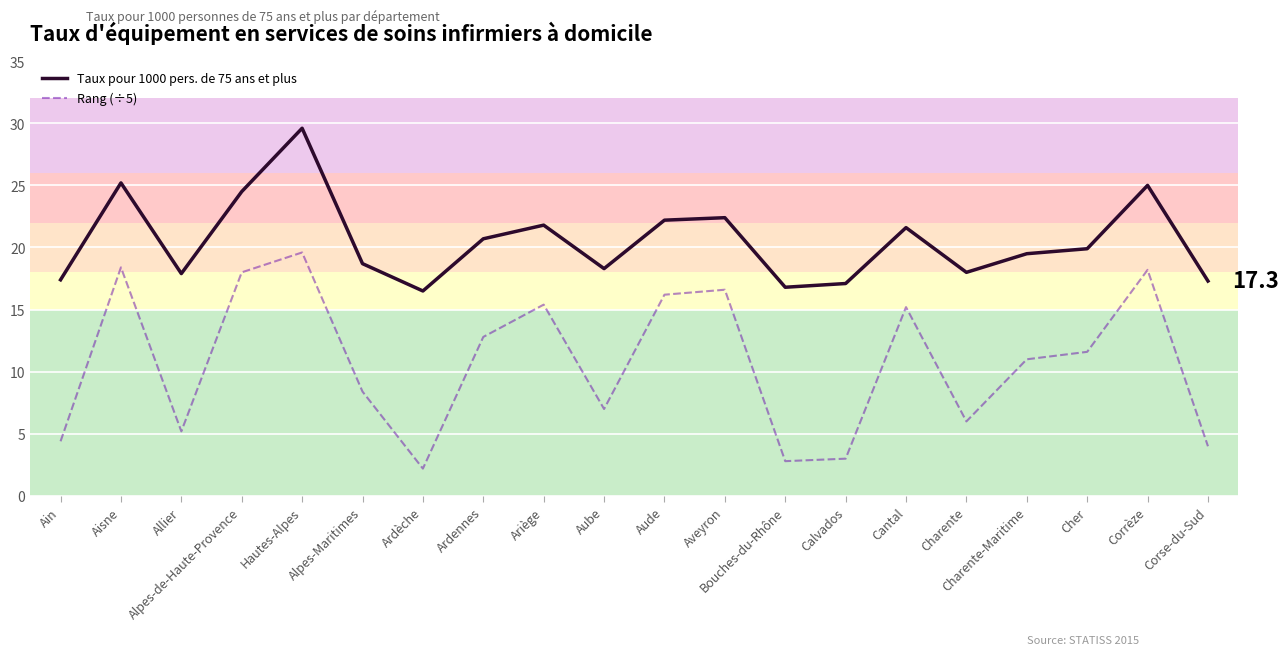

List the series in order of their peak value, lowest first.

Rang (÷5), Taux pour 1000 pers. de 75 ans et plus